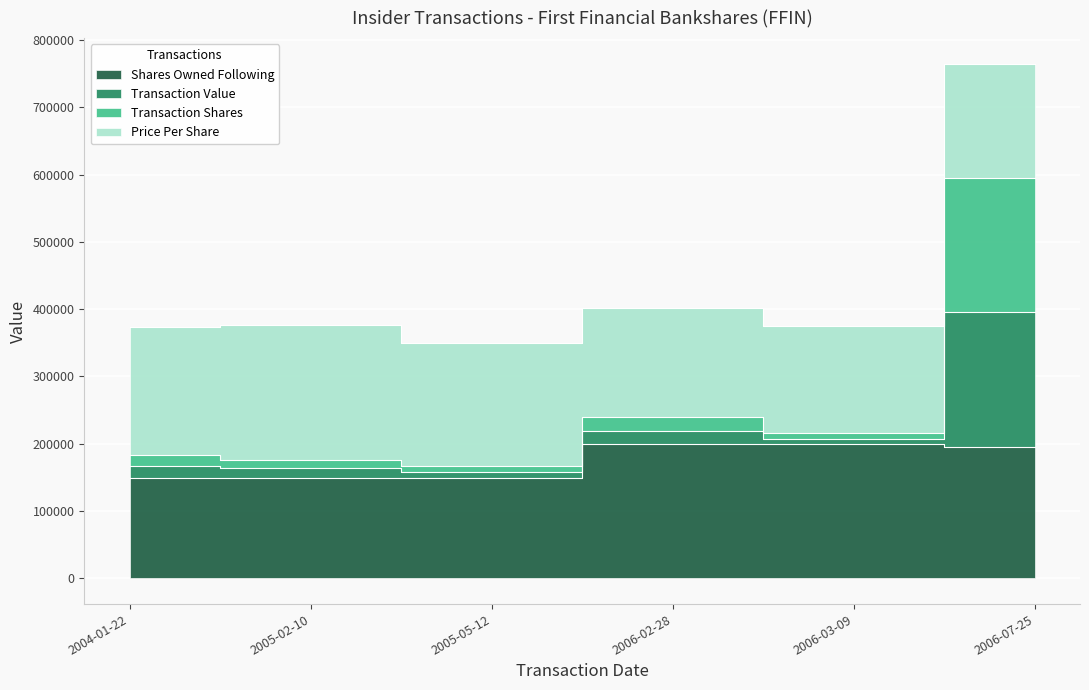

What is the smallest value displayed?

149170.4